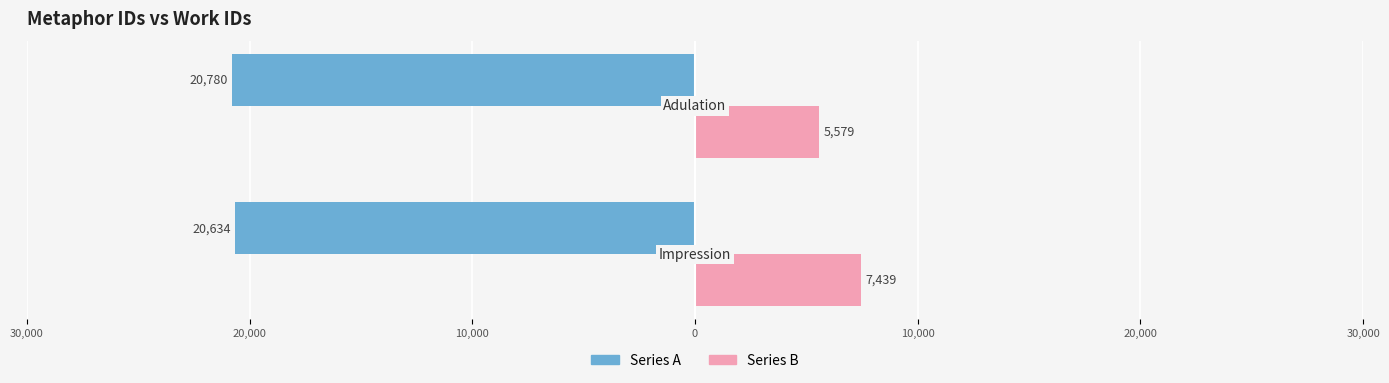

How many values in the Series B series are below 7439?

1